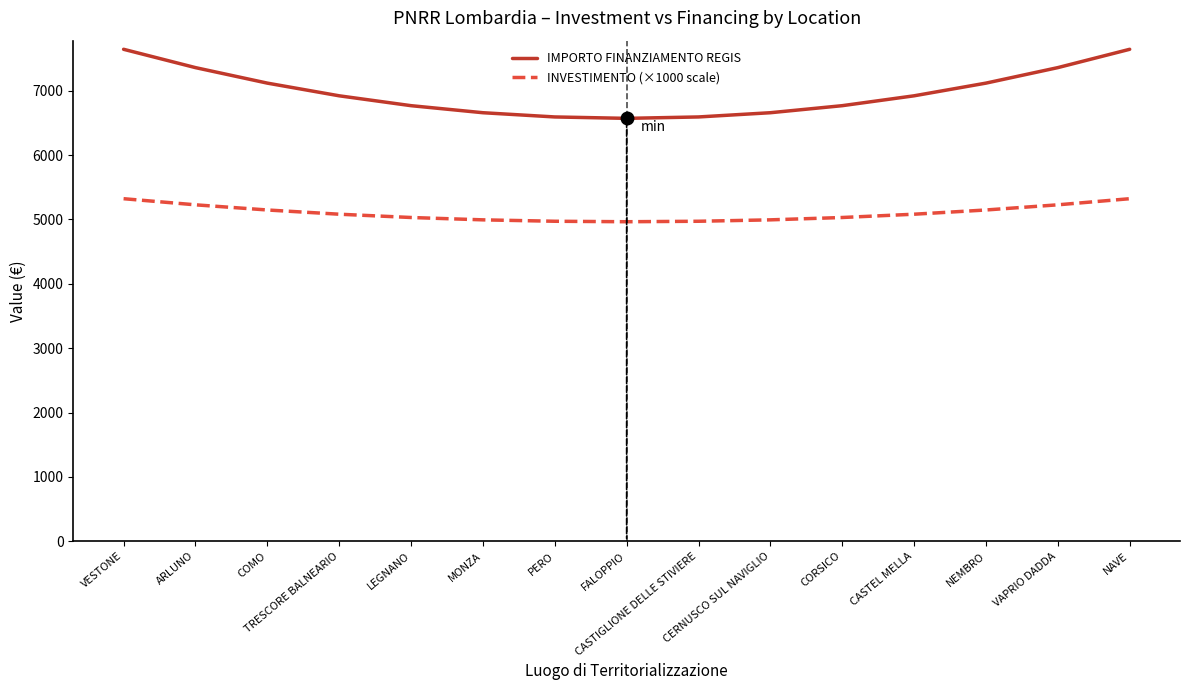

What is the difference between the second highest and second lowest values in the IMPORTO FINANZIAMENTO REGIS series?

1051.3